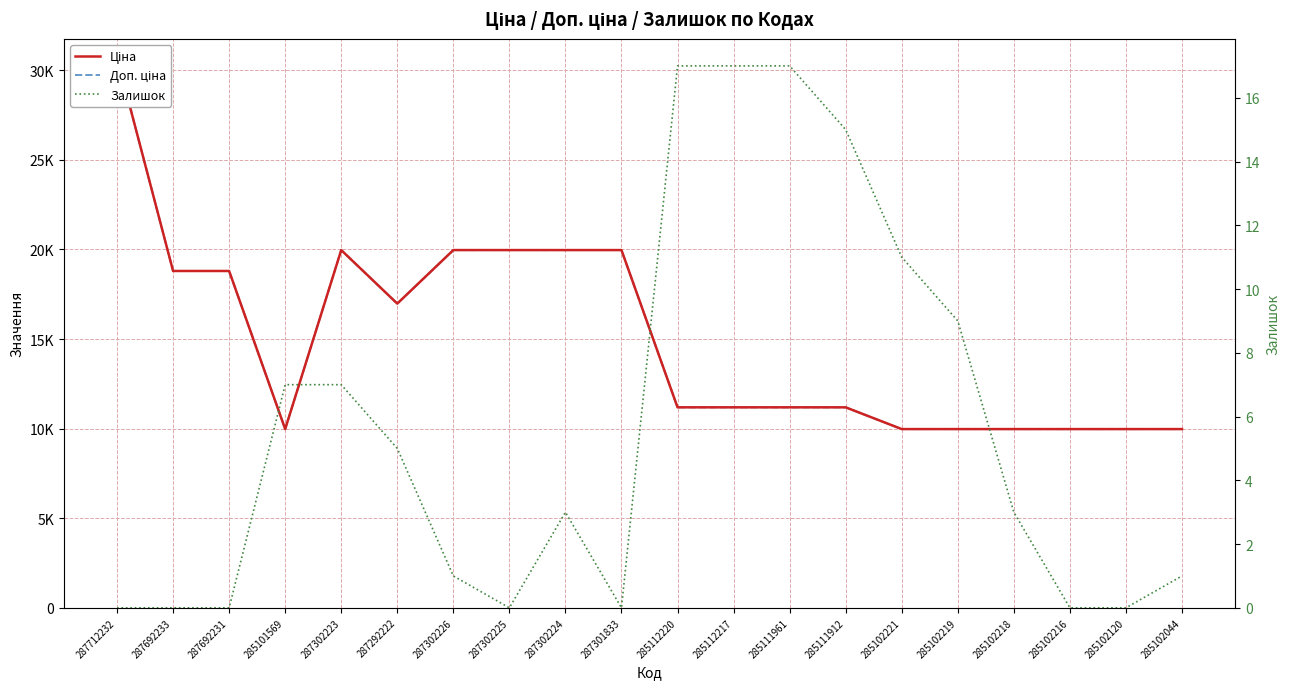

At which category does Ціна reach its first local valley?

285101569